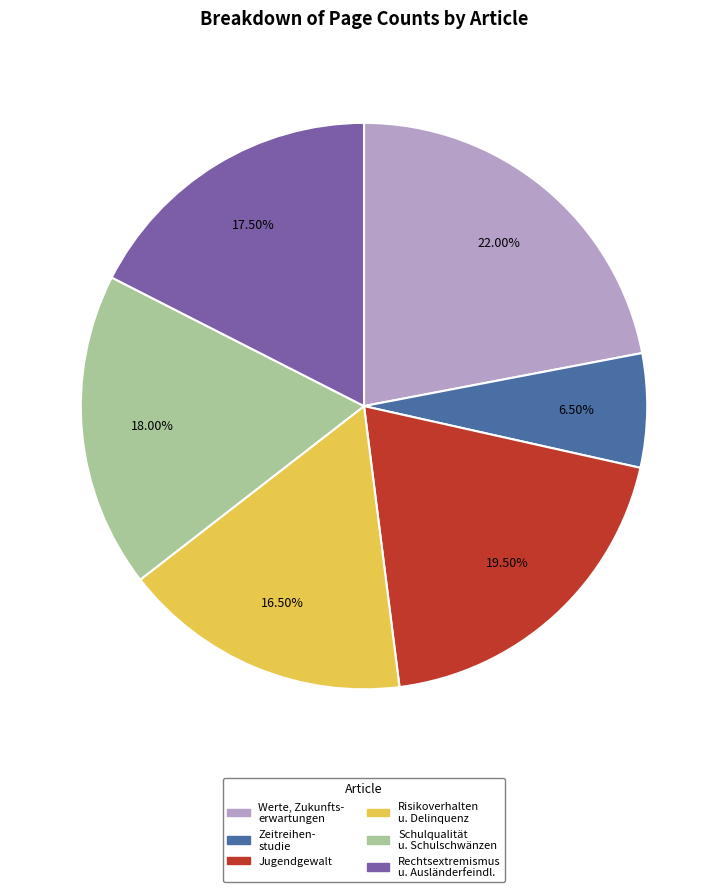

Does any single category account for the majority?

No